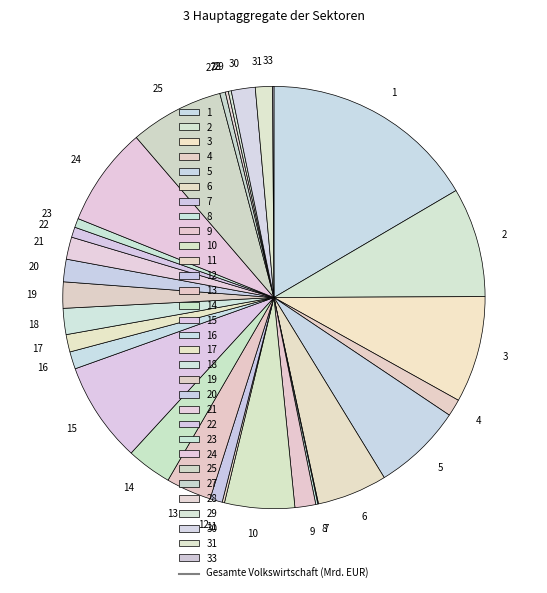

Is there a majority slice in this chart?

No